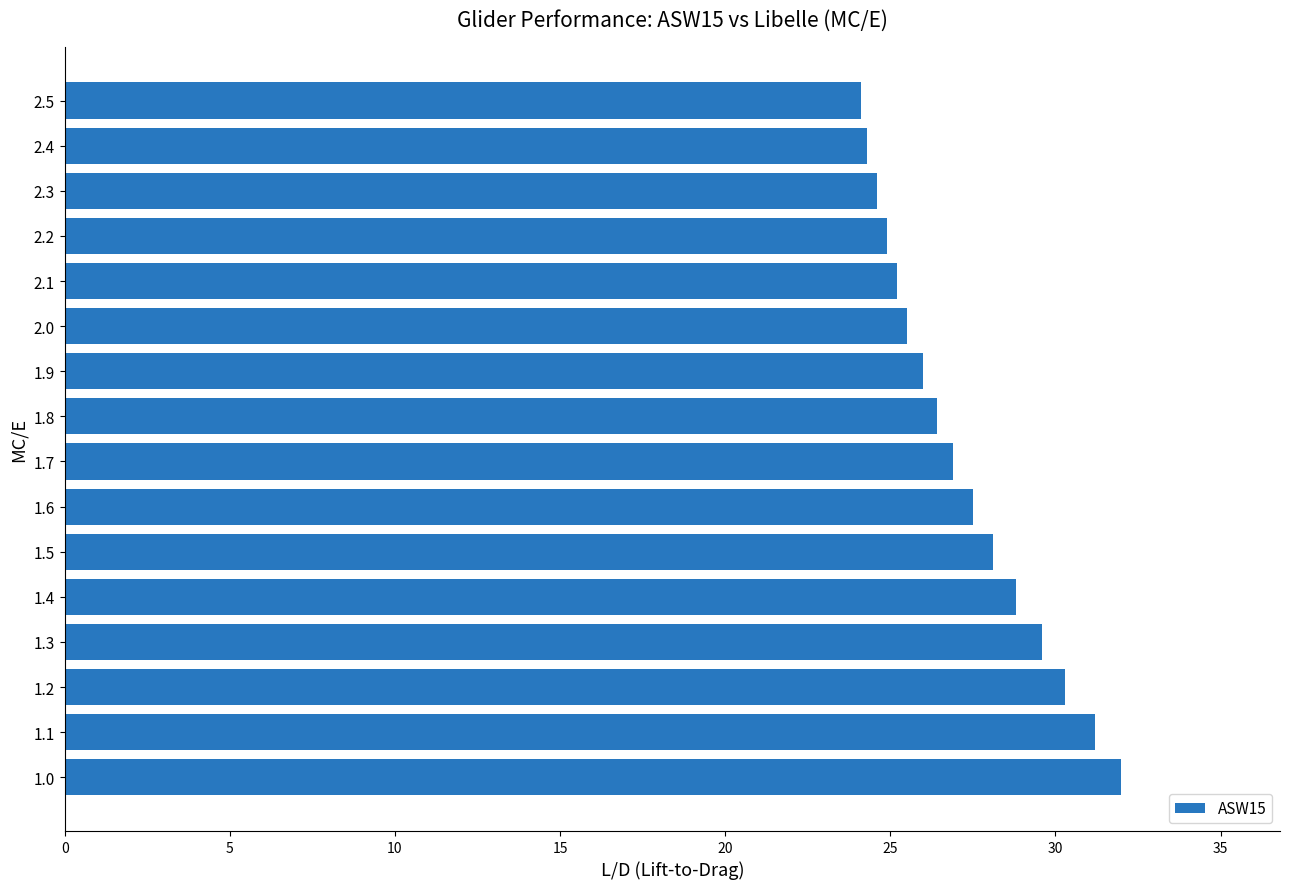

What is the smallest value displayed?

24.1